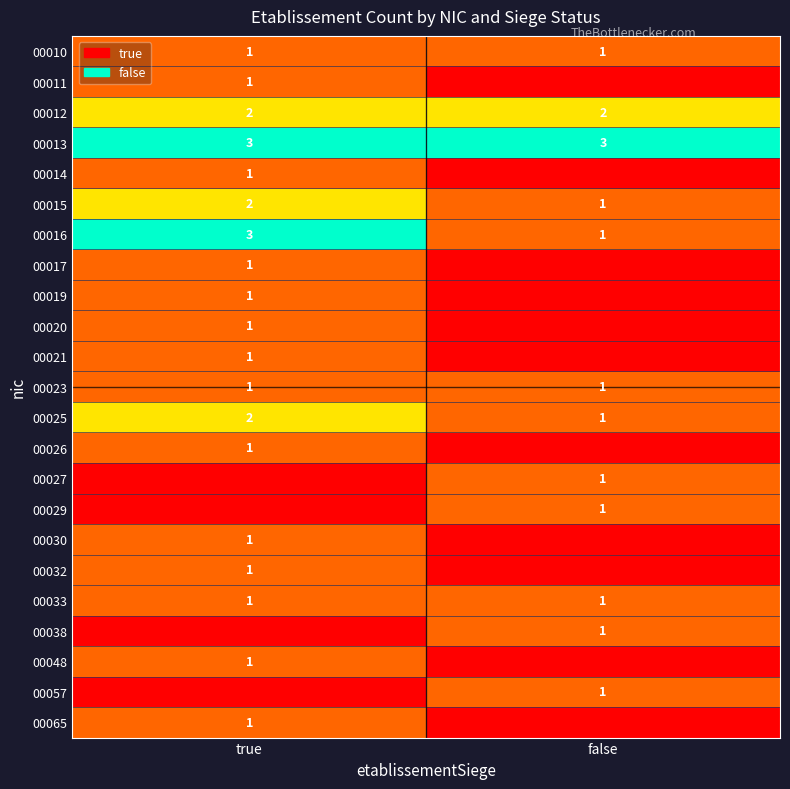

At which label is 00025 closest to 1?

false